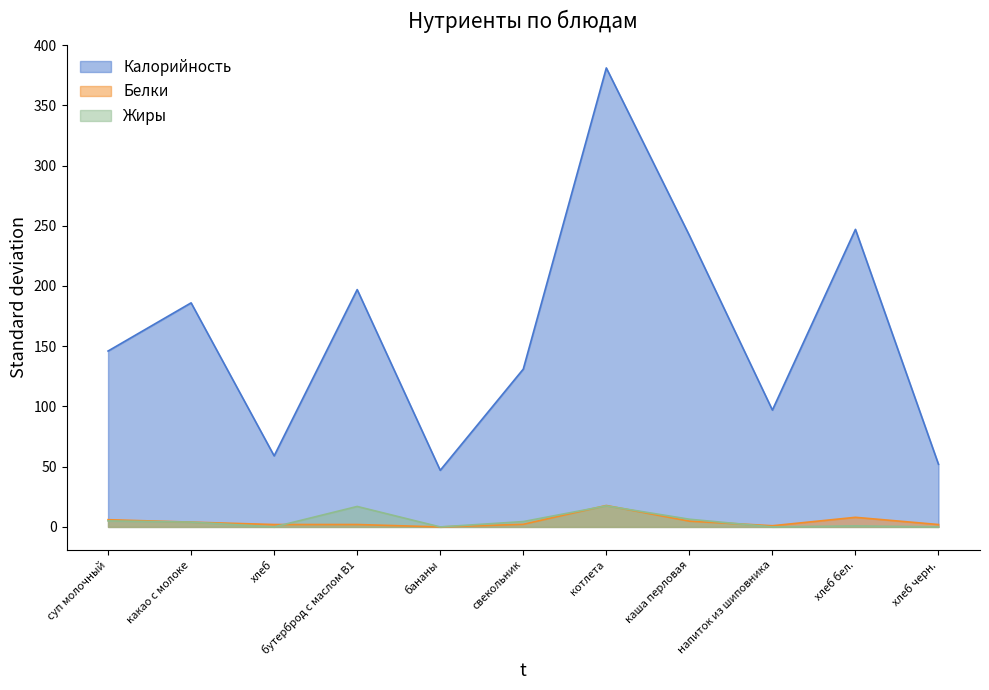

Rank the series by their maximum value, from lowest to highest.

Жиры, Белки, Калорийность